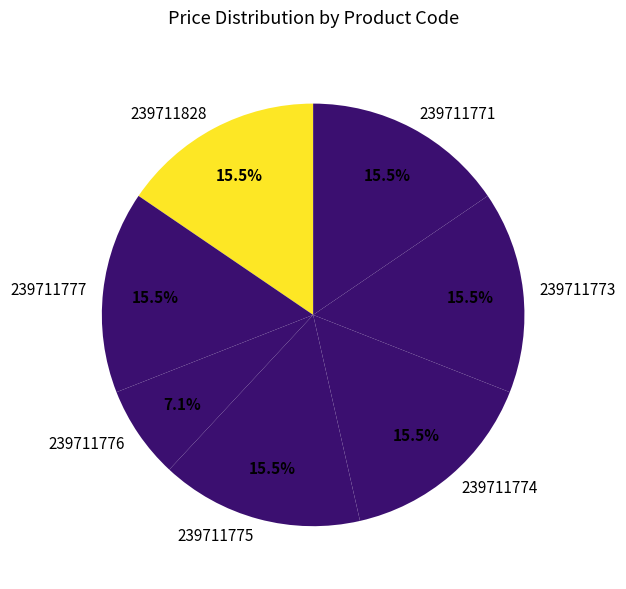

To the nearest percent, what is the difference between the 239711776 and 239711771 slice percentages?

8%